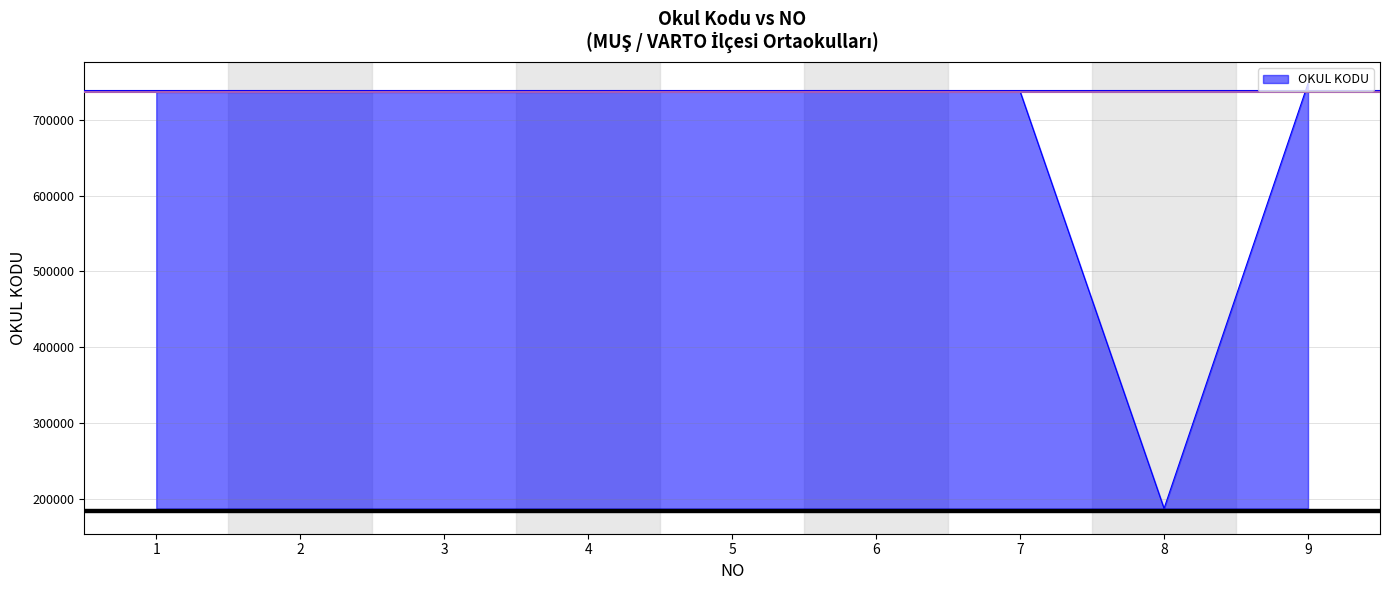

What is the difference between the second highest and minimum values?

549088